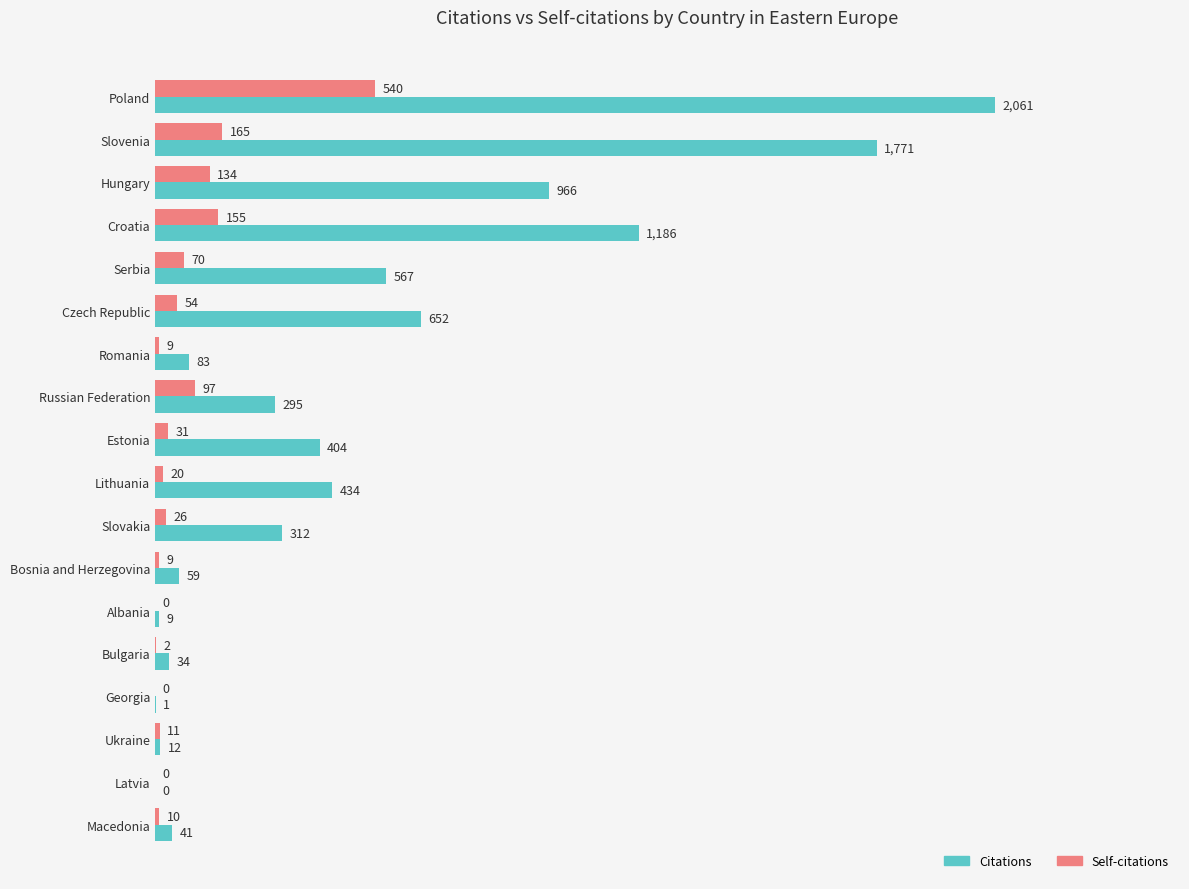

What is the total value across all series at Estonia?

435